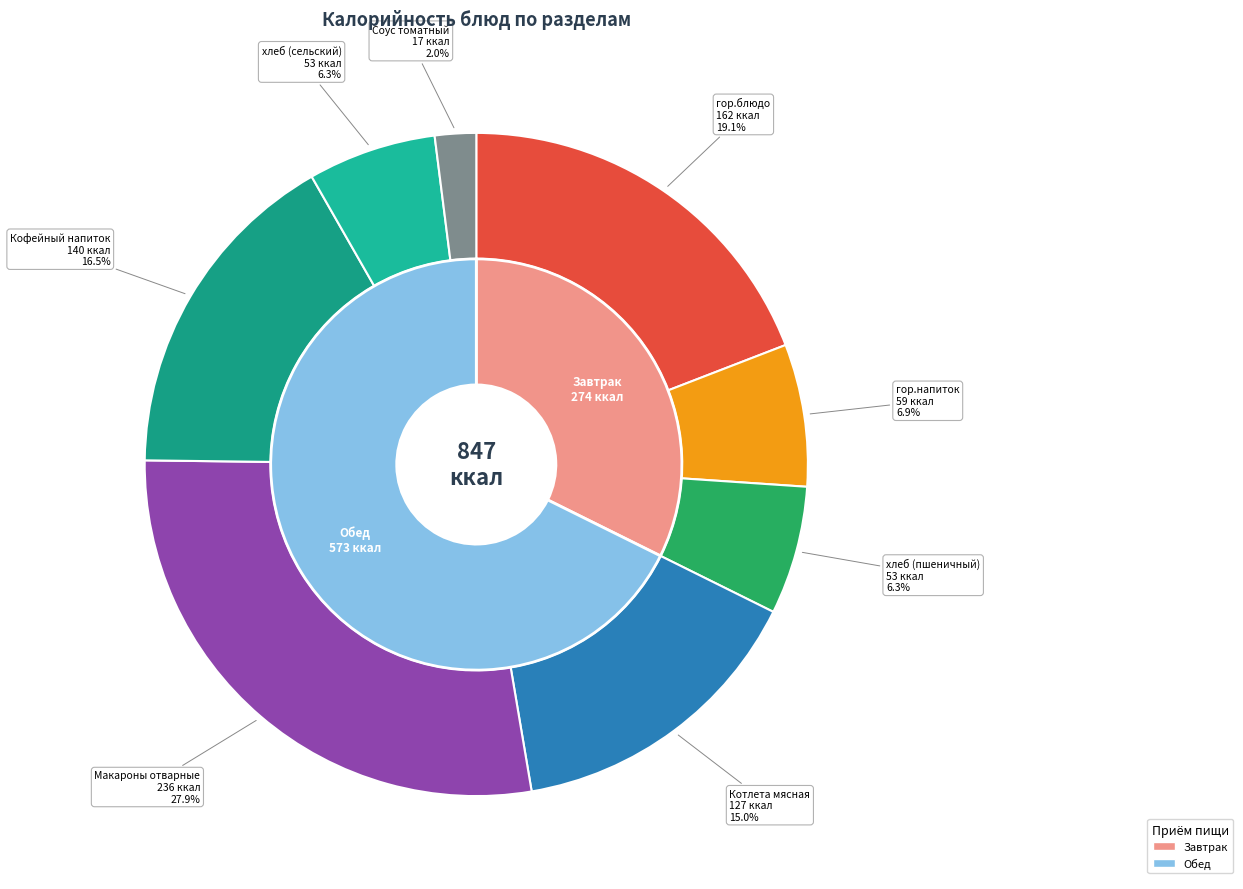

Does Соус томатный account for over 50% of the chart?

No